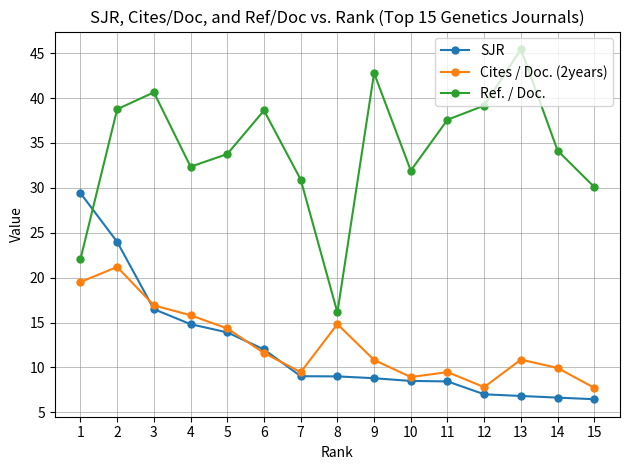

At which category does Cites / Doc. (2years) reach its first local peak?

2